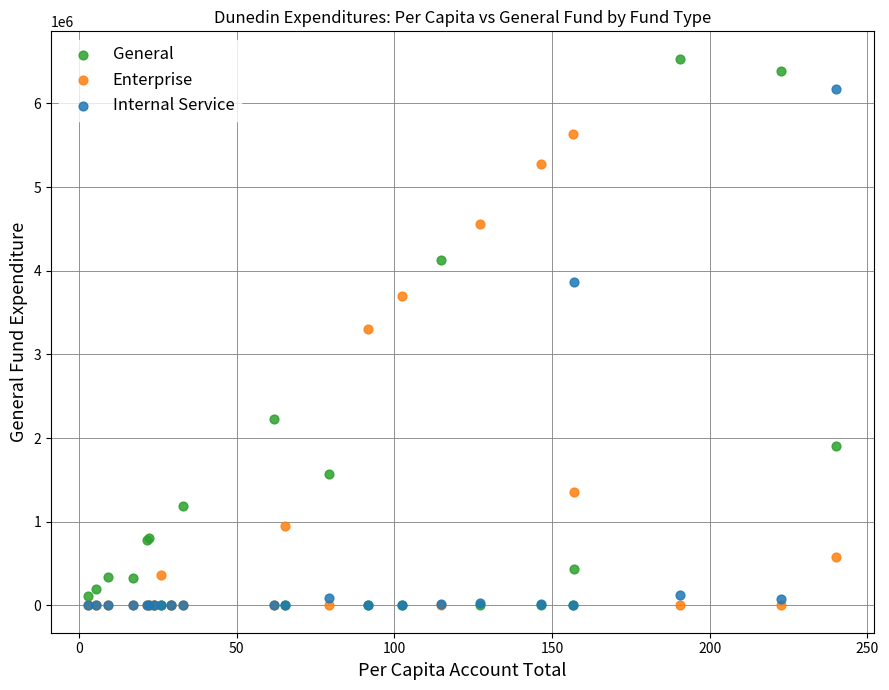

In the Internal Service series, what Y value is closest to 3085208?

3868304